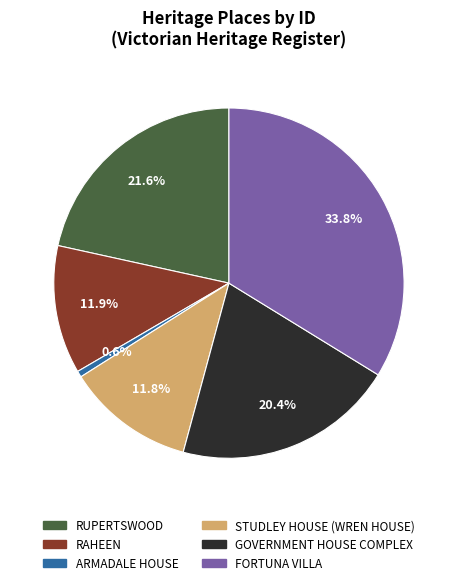

What portion of the pie excludes STUDLEY HOUSE (WREN HOUSE)?

88.2%